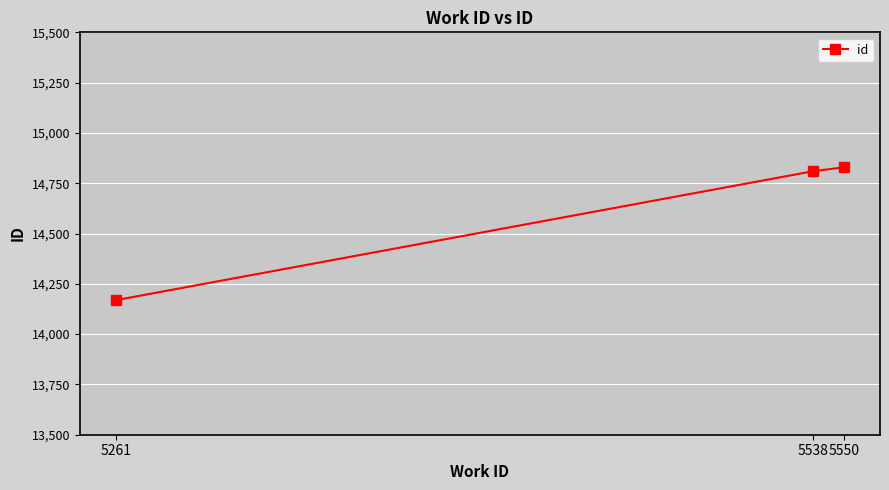

Is it true that the value at 5550 is 3104?

False